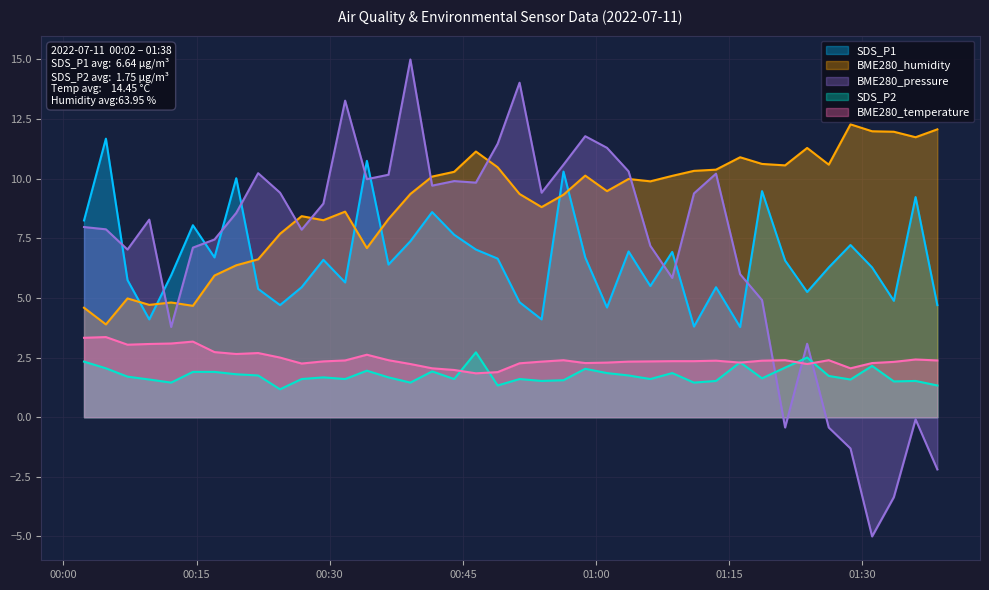

Does the chart display data point markers on the line(s)?

No